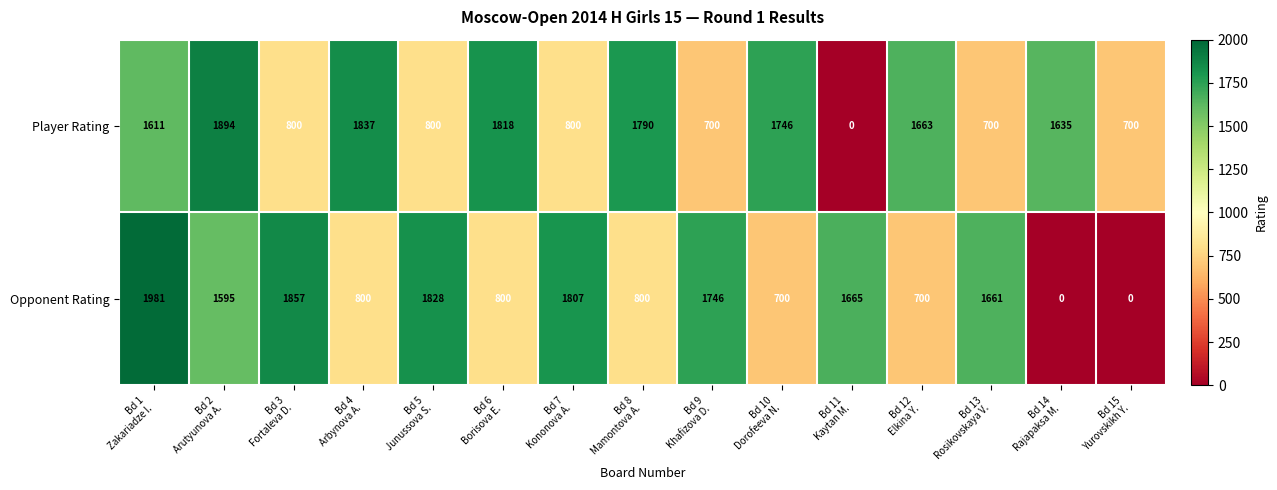

At how many categories does at least one series exceed 995?

14